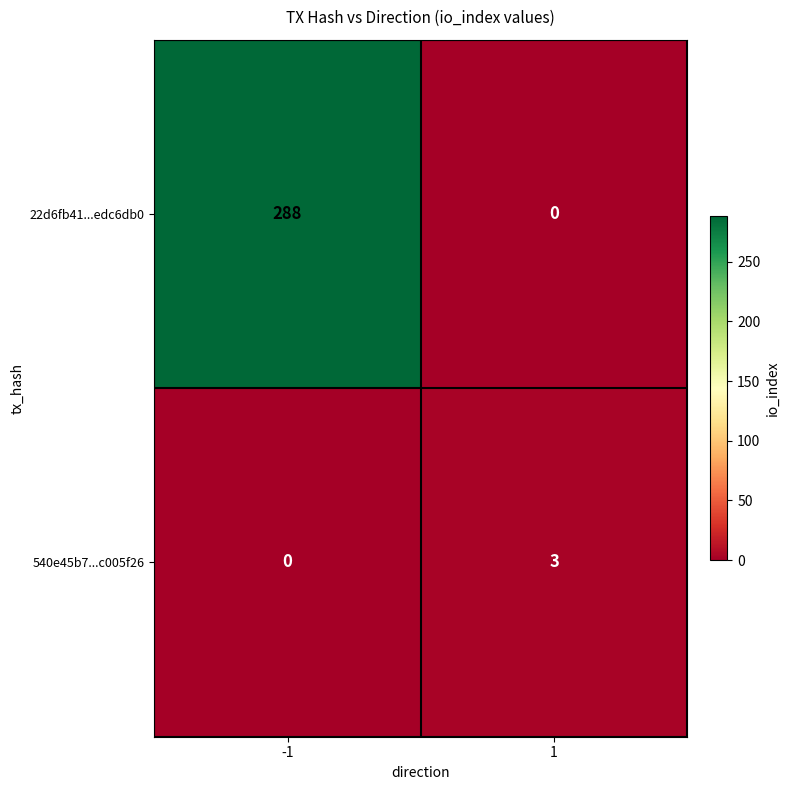

At which category is the sum across all series the highest?

-1